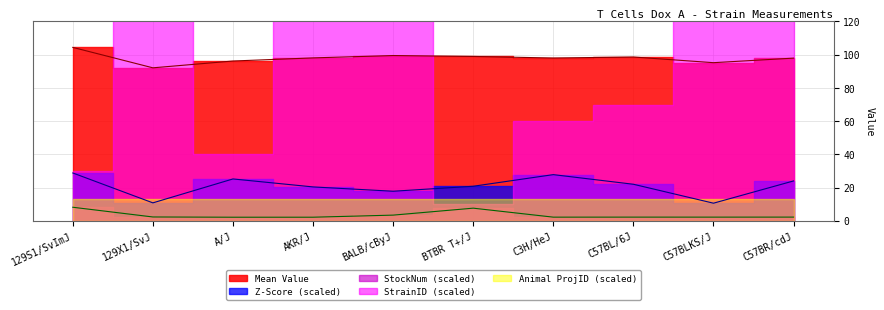

Read the Mean Value value at BALB/cByJ.

99.5